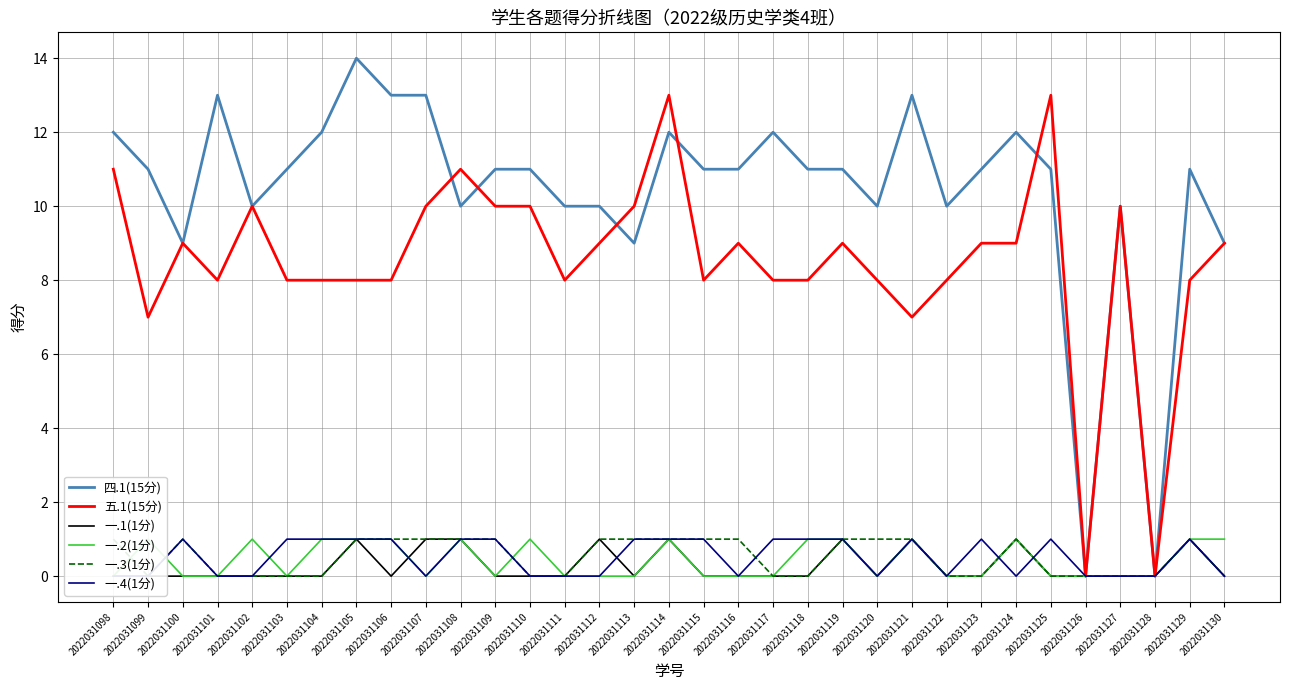

True or false: 五.1(15分) has a value of 8 at 2022031129.

True